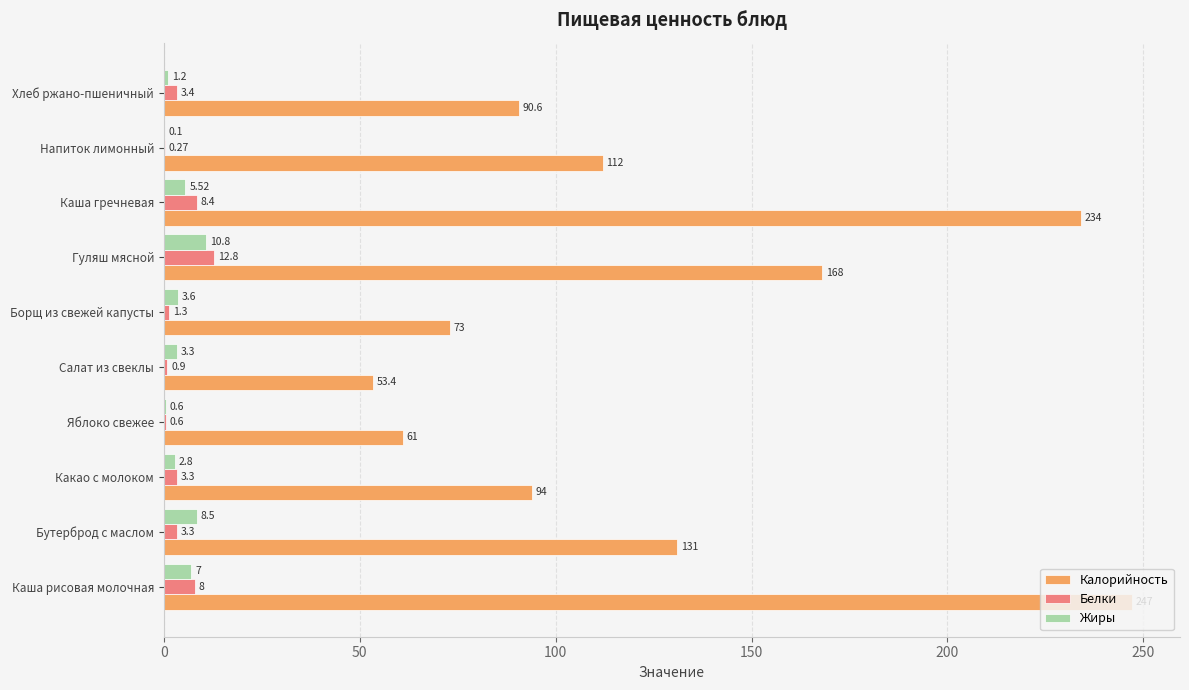

What is the sum of the Белки values at Салат из свеклы and Гуляш мясной?

13.7